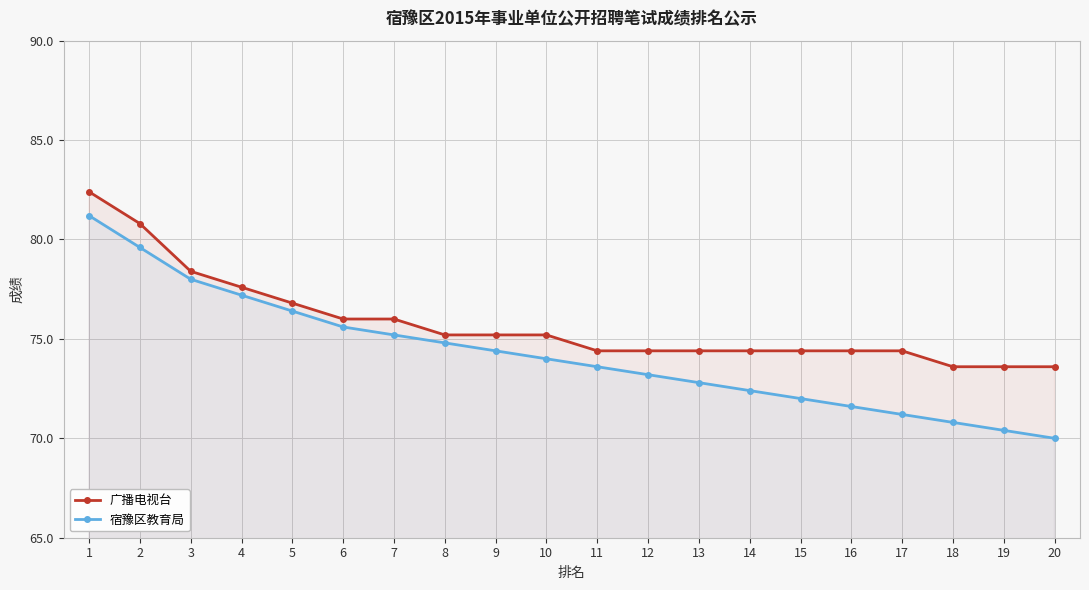

What is the value of the 宿豫区教育局 point at the 1st from the left?

81.2